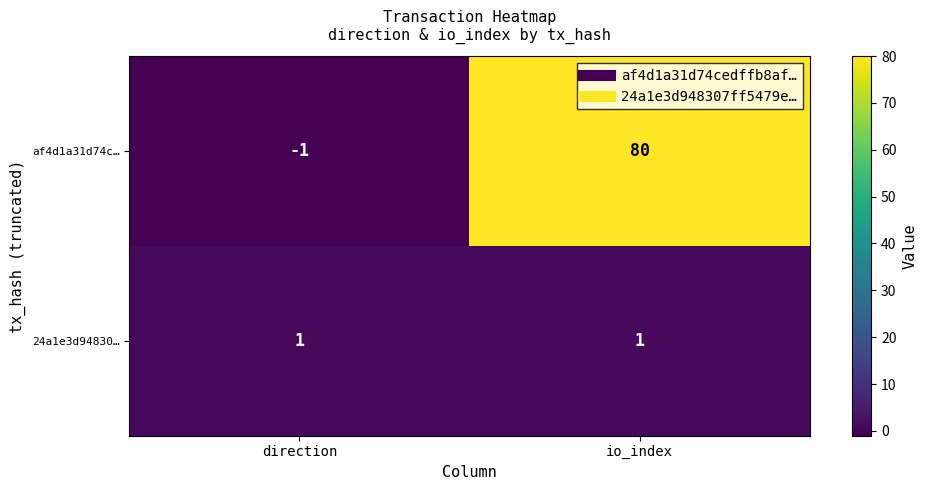

Reading left to right, list all the values displayed in this chart.

af4d1a31d74c…: -1	80
24a1e3d94830…: 1	1